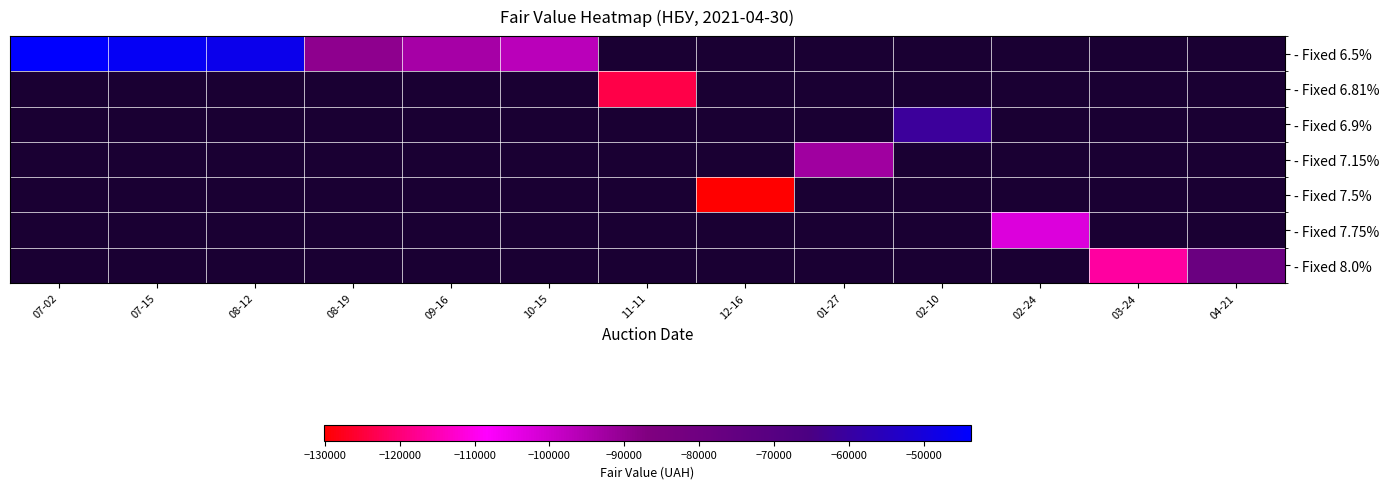

How many categories are shown in the chart?

13